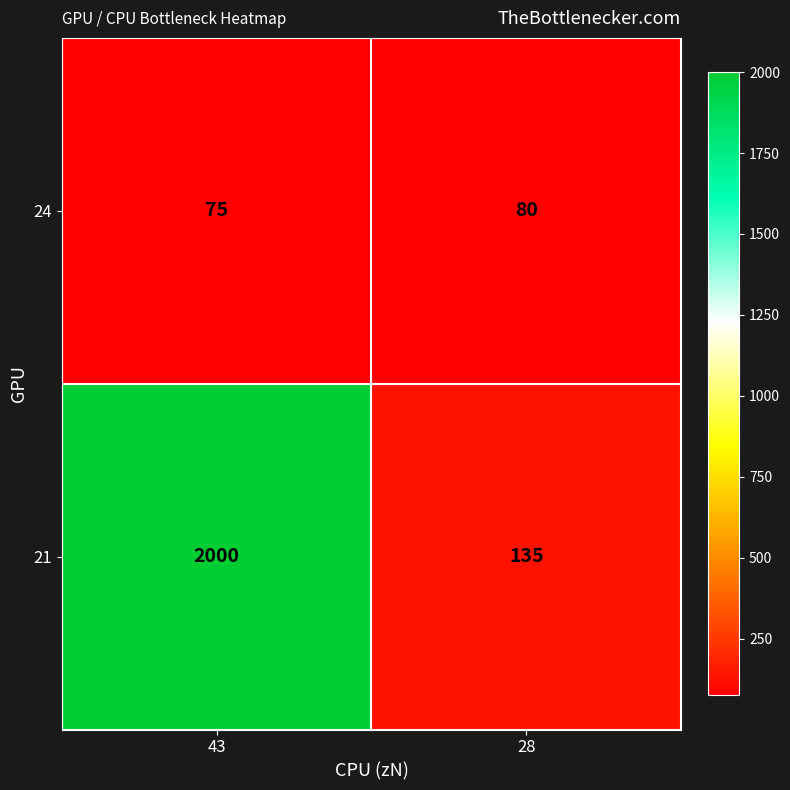

Reading right to left, transcribe all the data shown in this chart.

24: 80	75
21: 135	2000